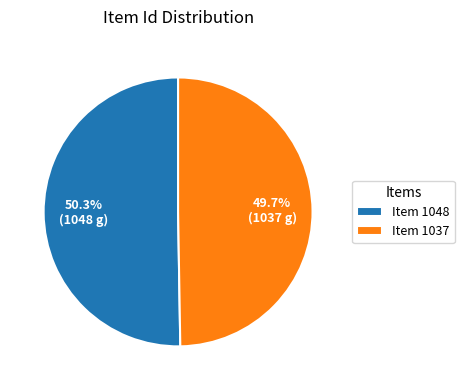

The Item 1037 slice represents 65% of the pie. True or false?

False